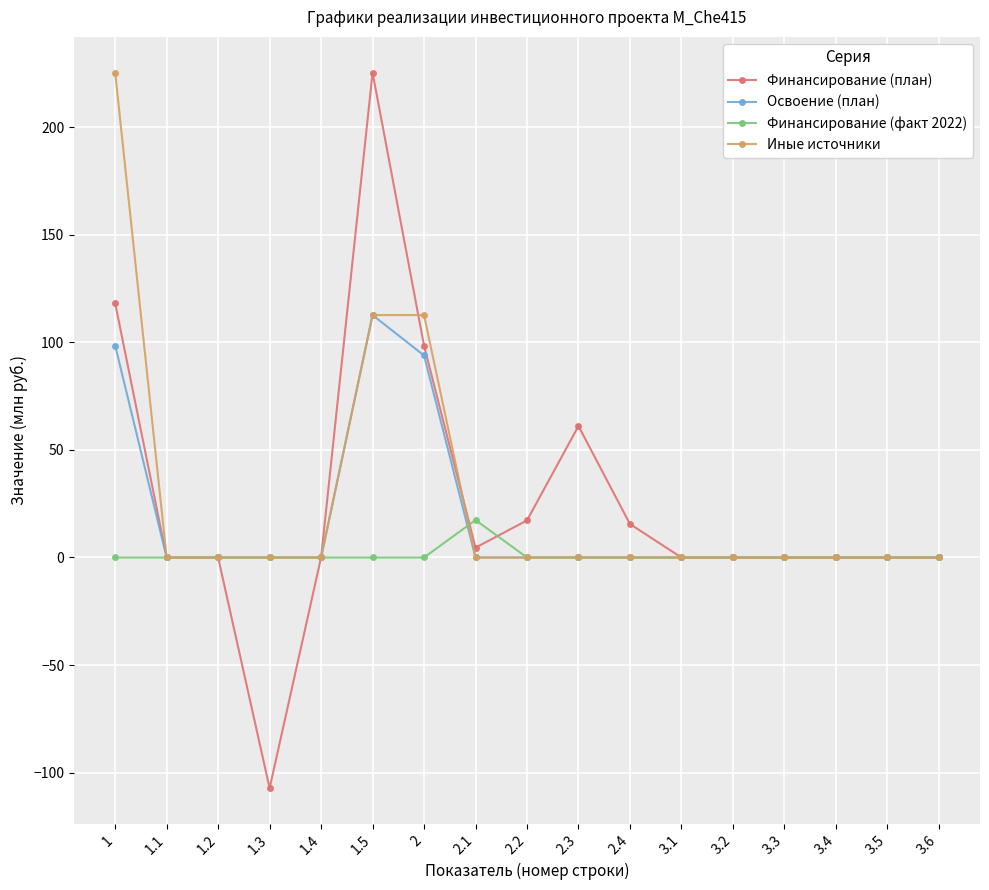

Between 2.4 and 3.3, which series saw the biggest shift?

Финансирование (план)